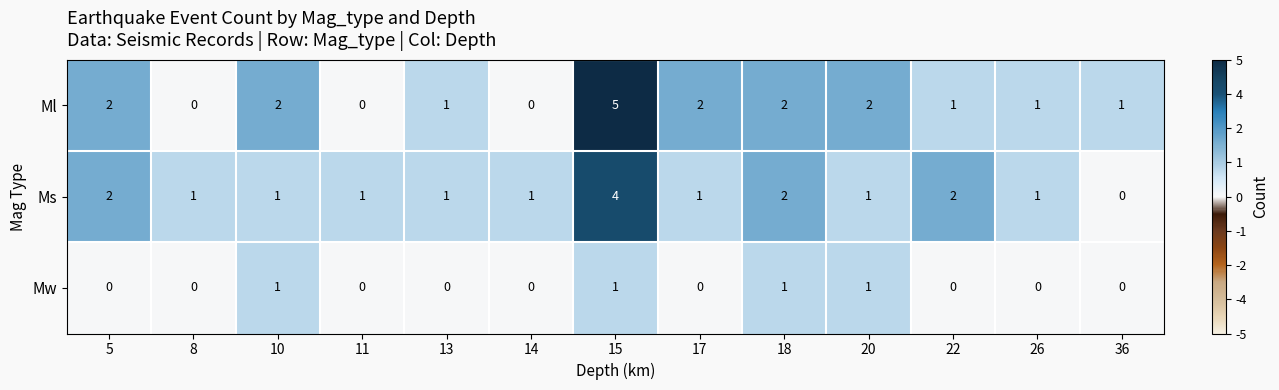

Which series has the largest range (max minus min)?

Ml